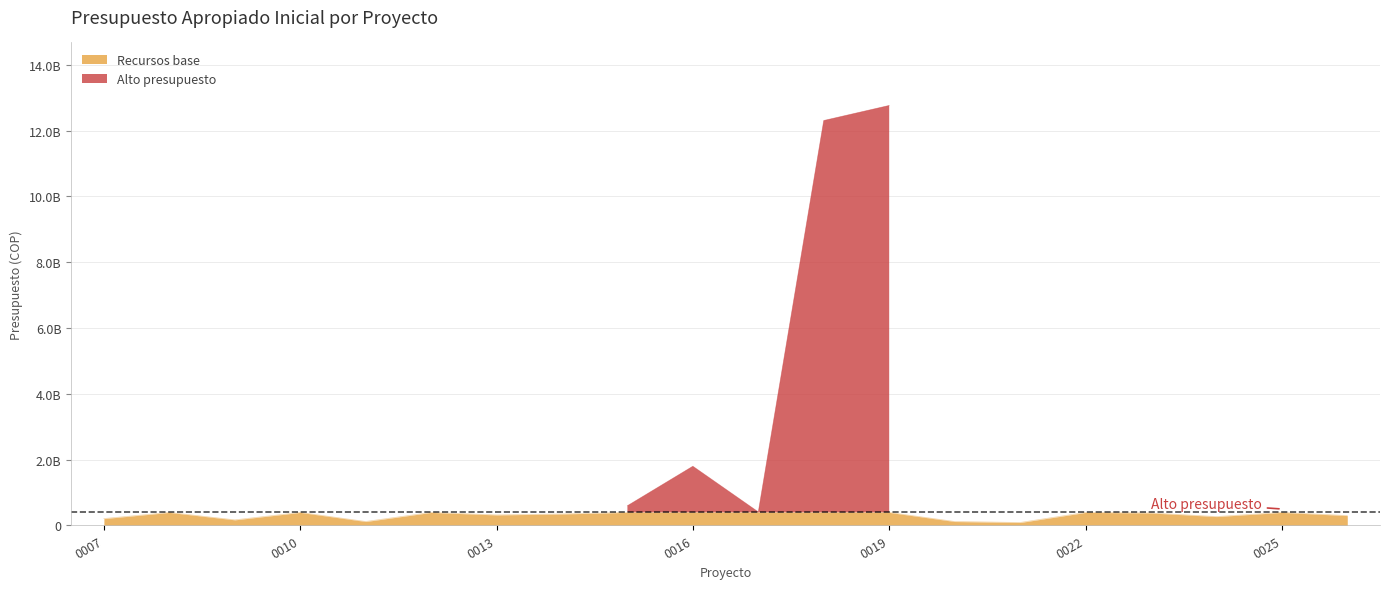

What is the difference between the maximum and minimum values?

12675000000